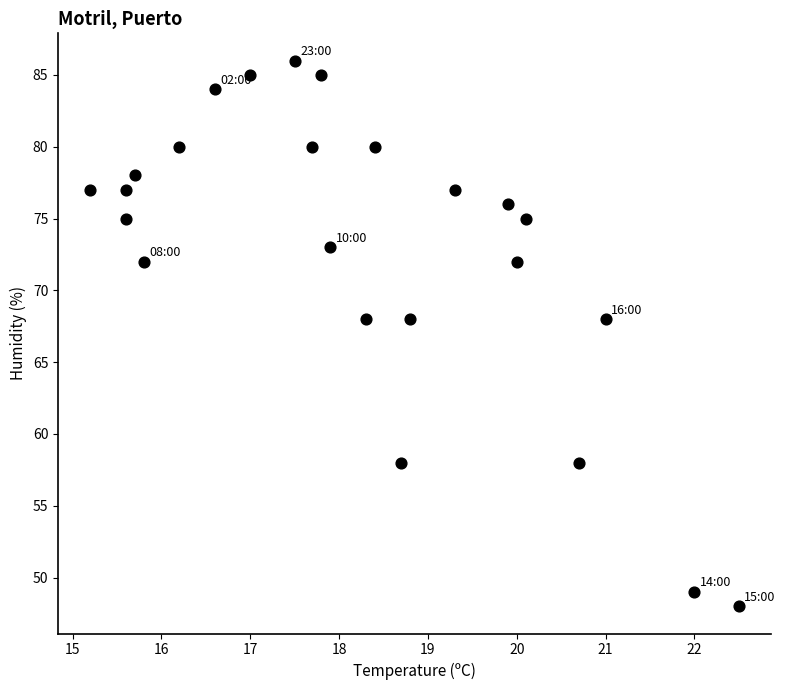

What is the range of Y values (max minus min)?

38